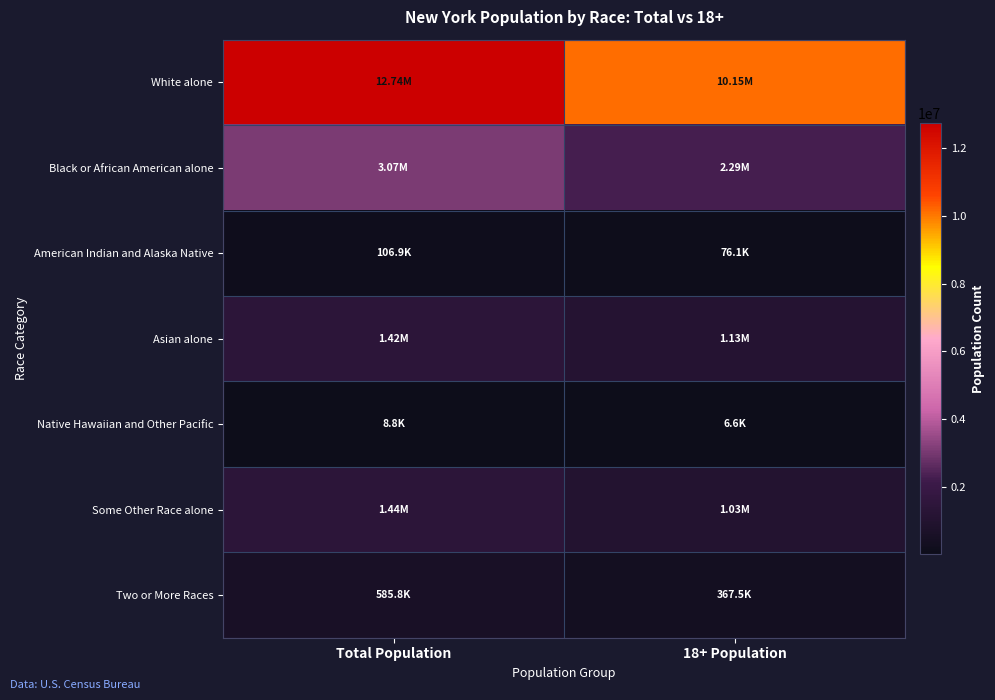

Which has a higher value, Total Population or 18+ Population?

Total Population